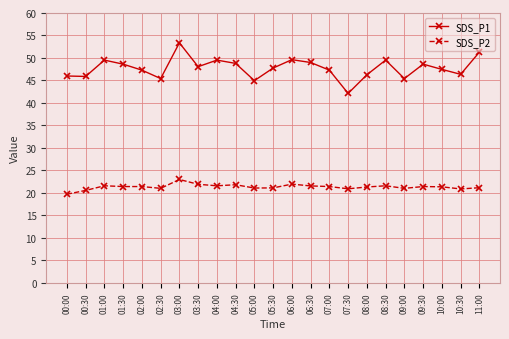

True or false: SDS_P2 and SDS_P1 cross at least once.

False